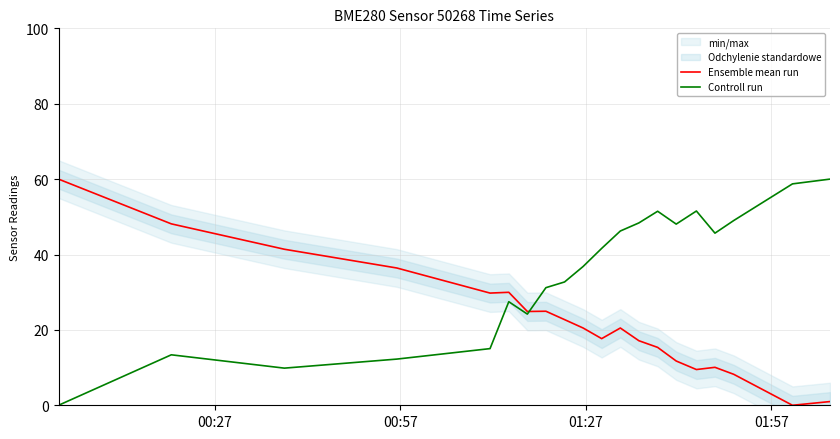

What is the sum of all Controll run values?

703.6